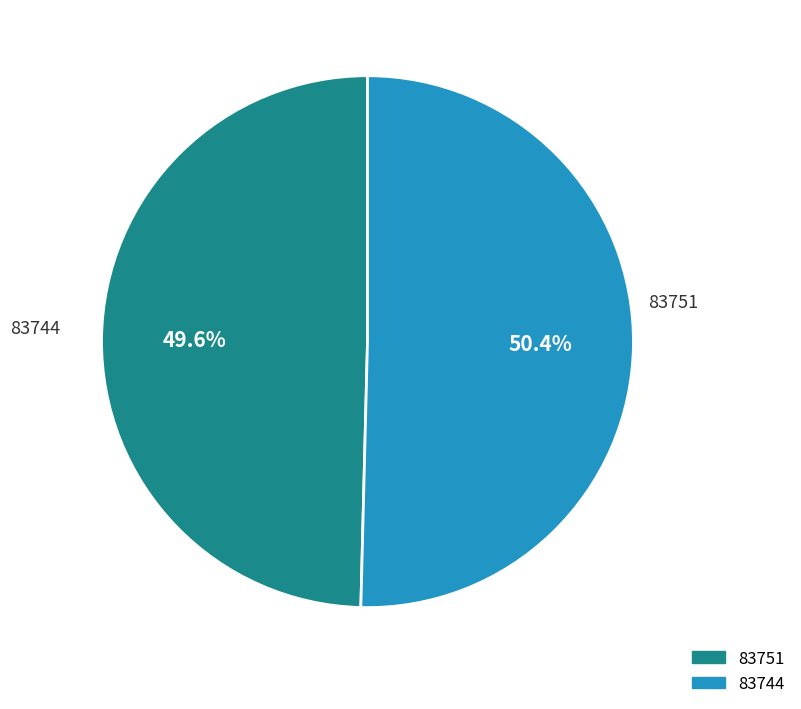

What is the total percentage of 83744 and 83751?

100.0%